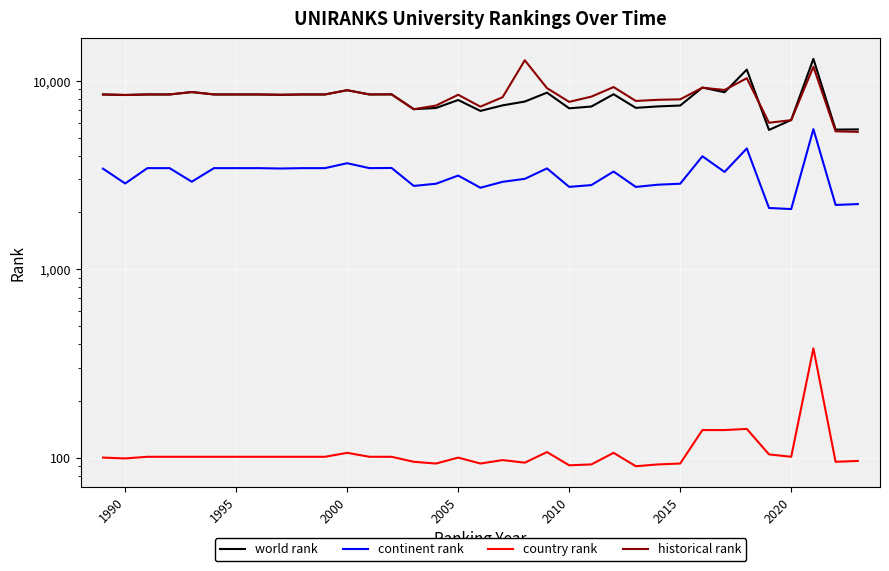

In country rank, how many points are higher than both neighbors (excluding endpoints)?

7